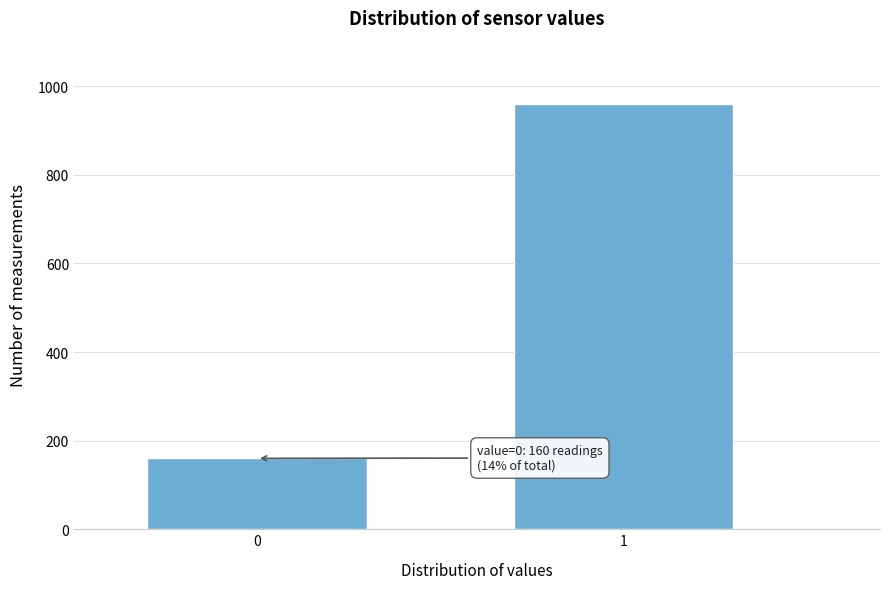

Reading left to right, extract all data points from this chart.

160	959